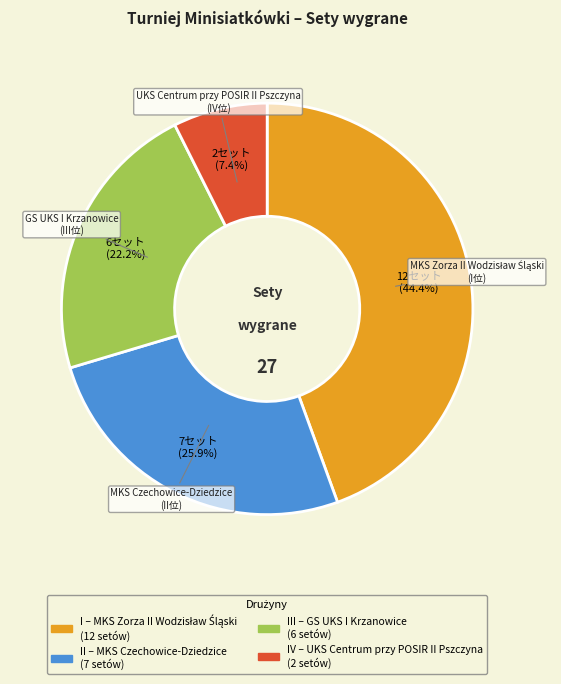

How many segments does this pie chart have?

4